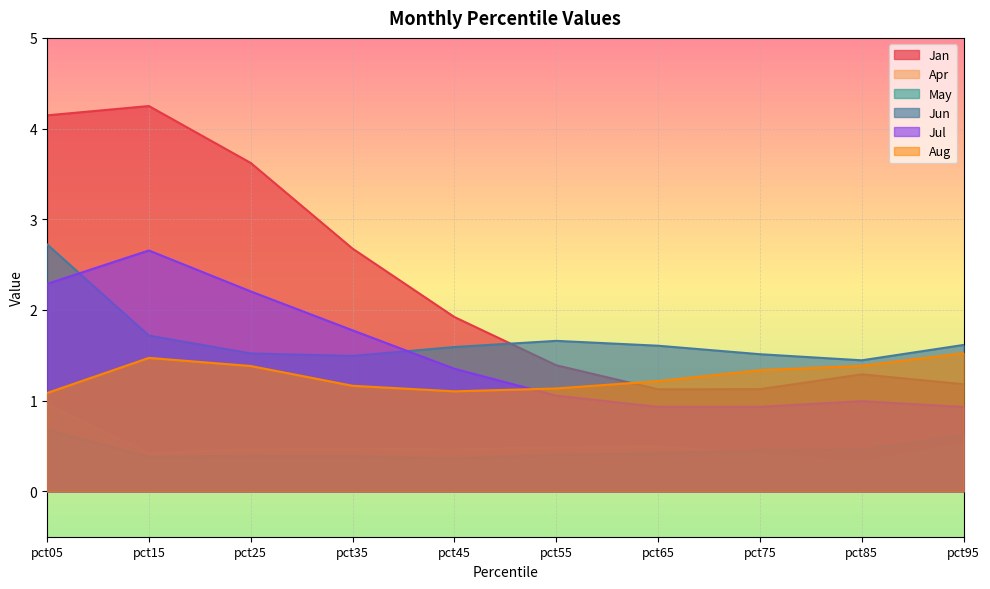

Count the number of categories in the chart.

10